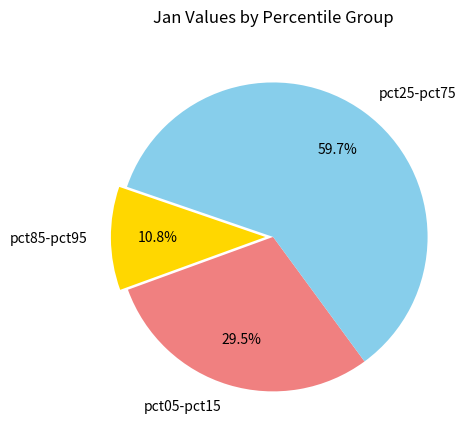

How much of the chart is everything except pct05-pct15?

70.5%